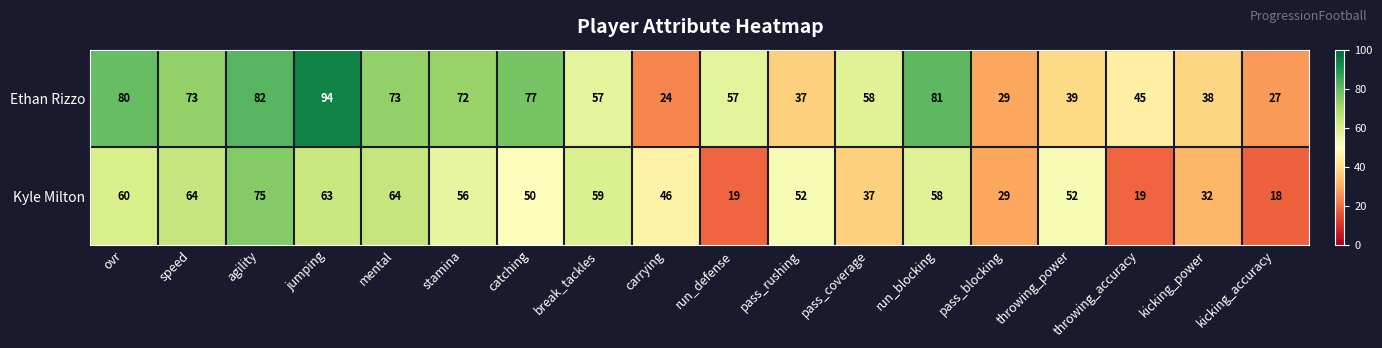

The value of Kyle Milton at run_defense is 19. True or false?

True